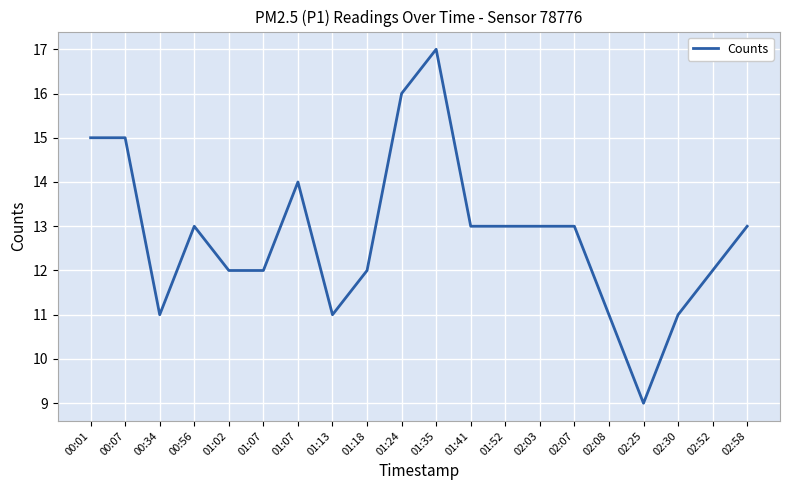

How many lines are shown in the chart?

1